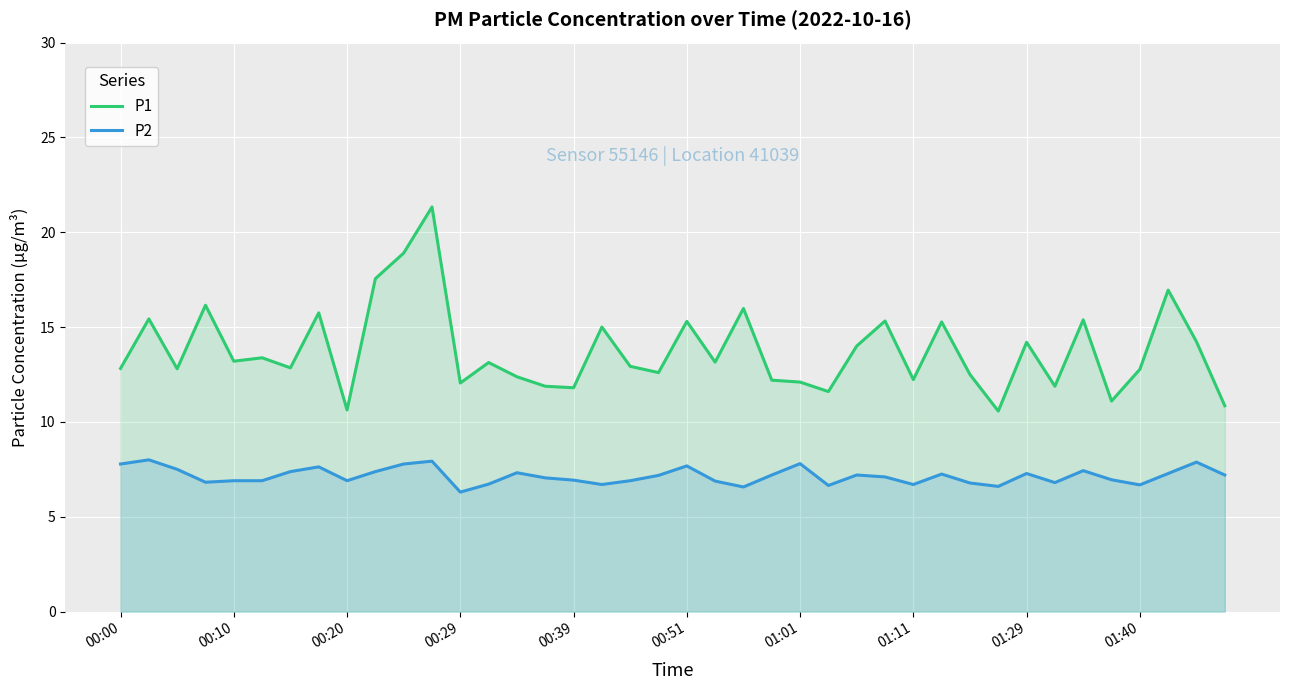

True or false: P1 has more than 1 interior local peaks.

True